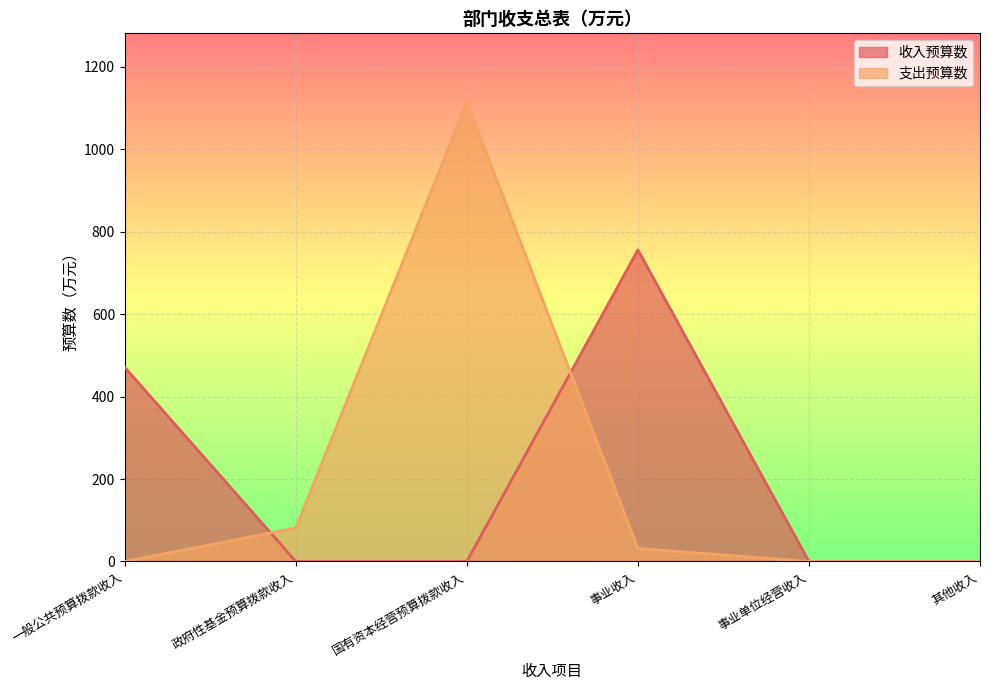

What are all the series names shown in the legend?

收入预算数, 支出预算数